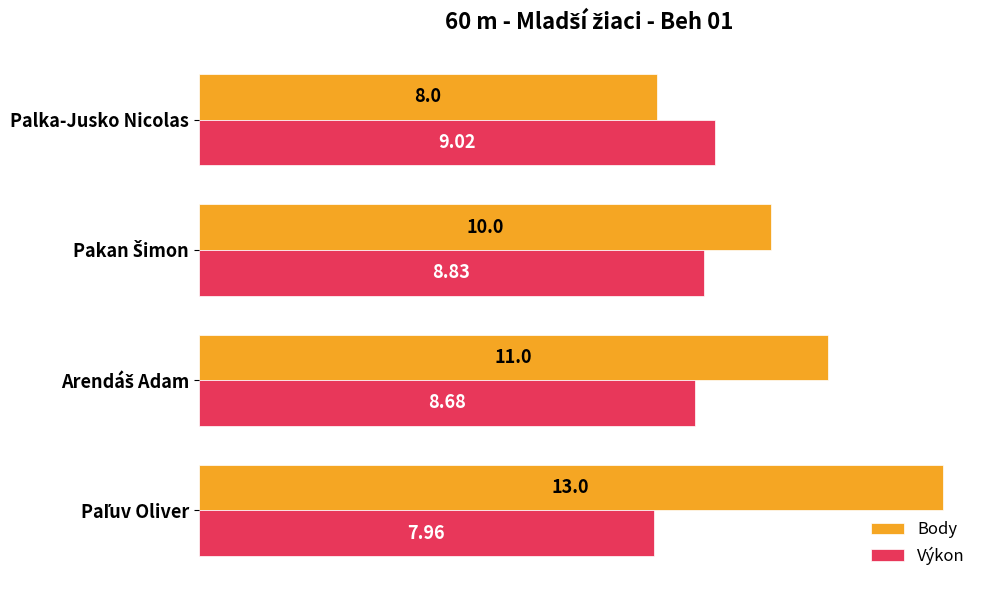

Rank the series at Palka-Jusko Nicolas from highest to lowest value.

Výkon, Body